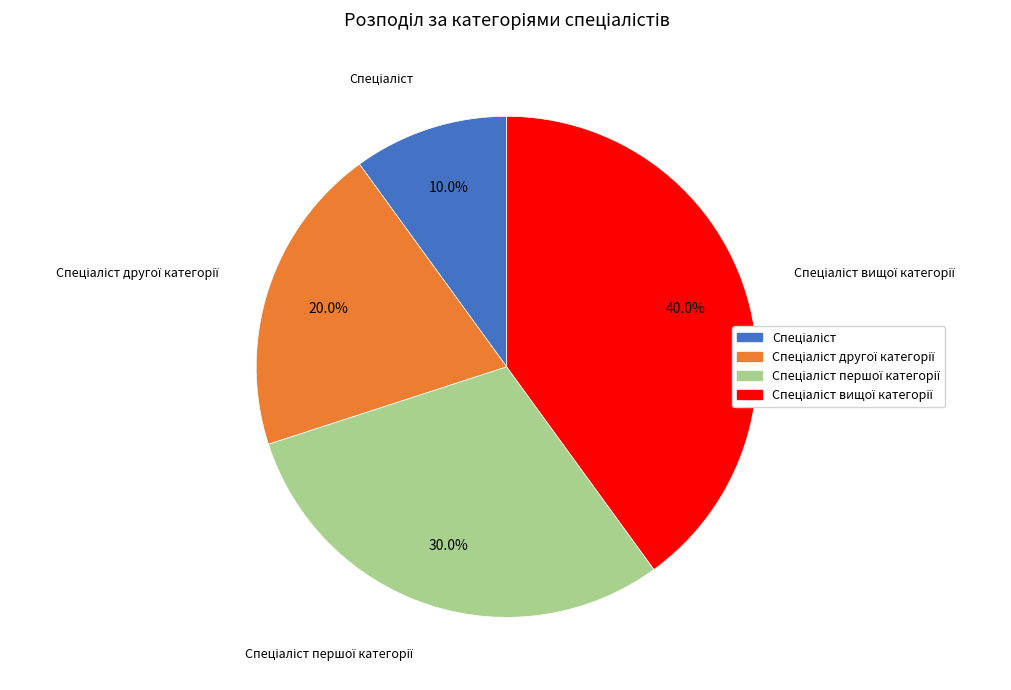

Is there any slice that represents more than half of the pie?

No